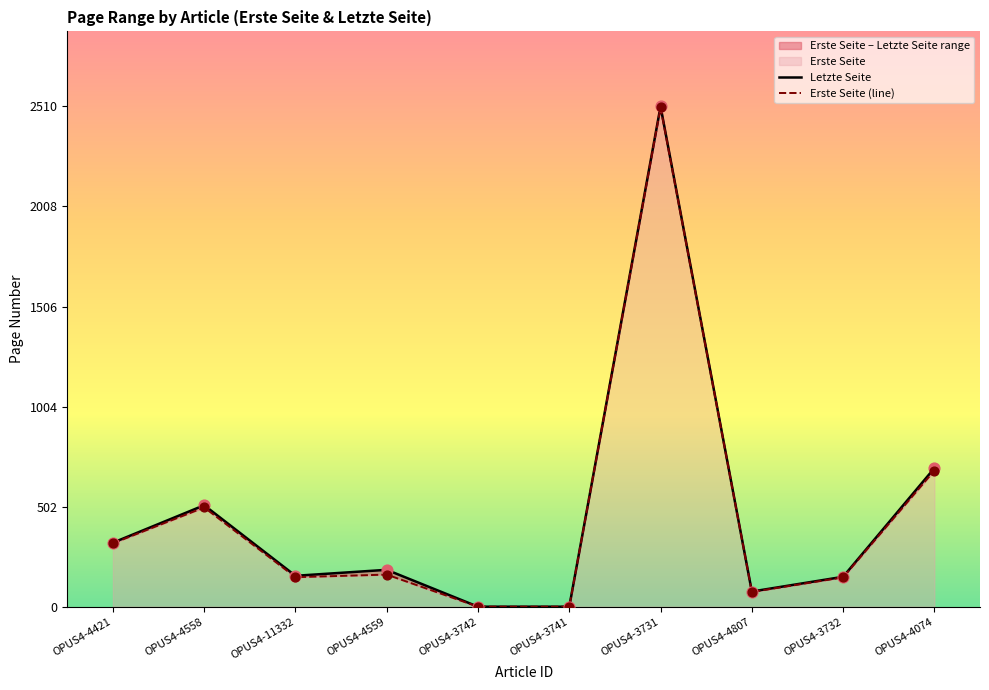

Is the value of Erste Seite at OPUS4-3732 greater than the value of Letzte Seite at OPUS4-4558?

No